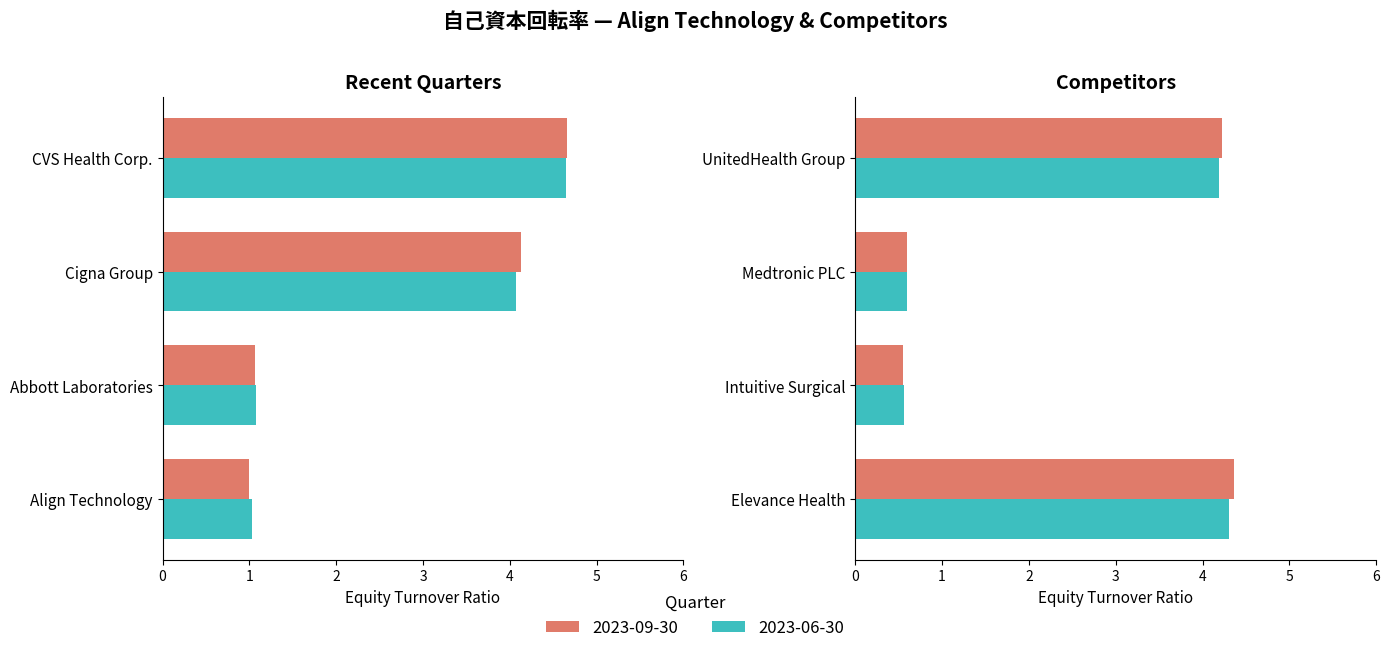

How many groups of bars are there?

8